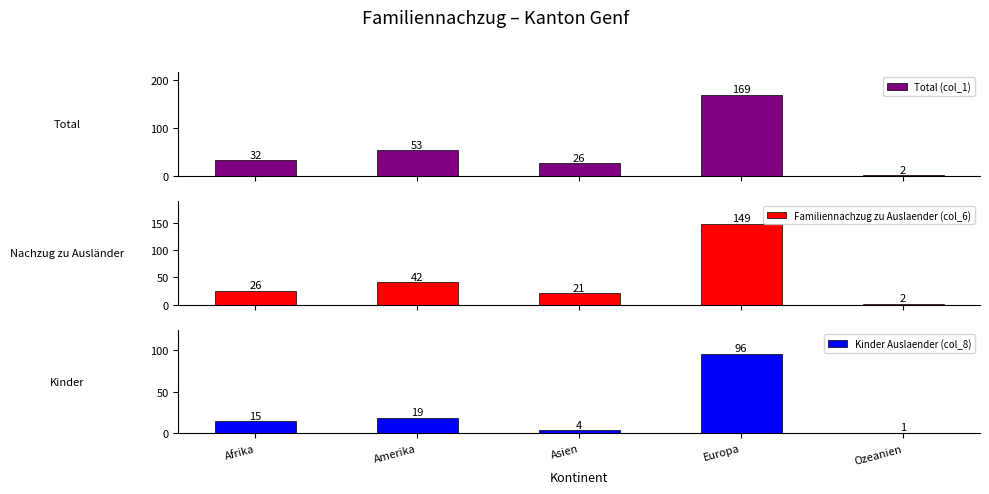

The Total (col_1) series shows 169 at Europa. True or false?

True